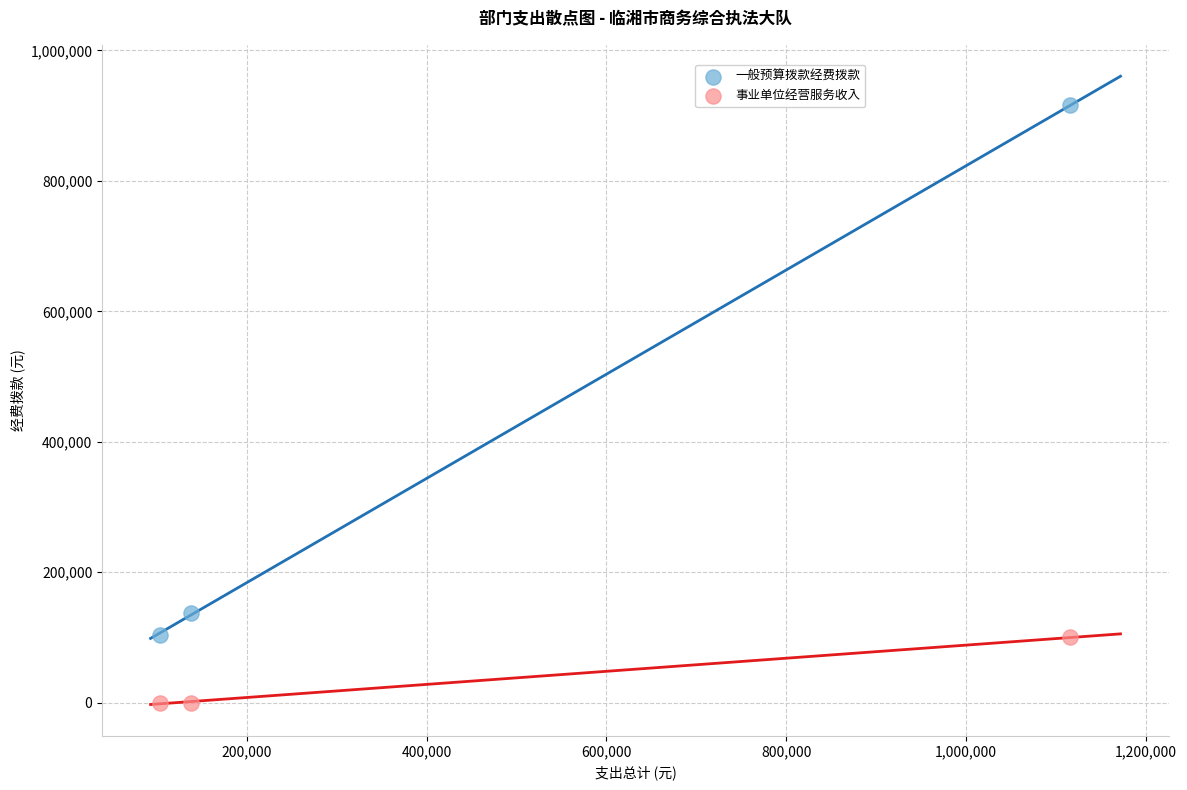

Across all data points, what is the range of Y values (max minus min)?

915788.2